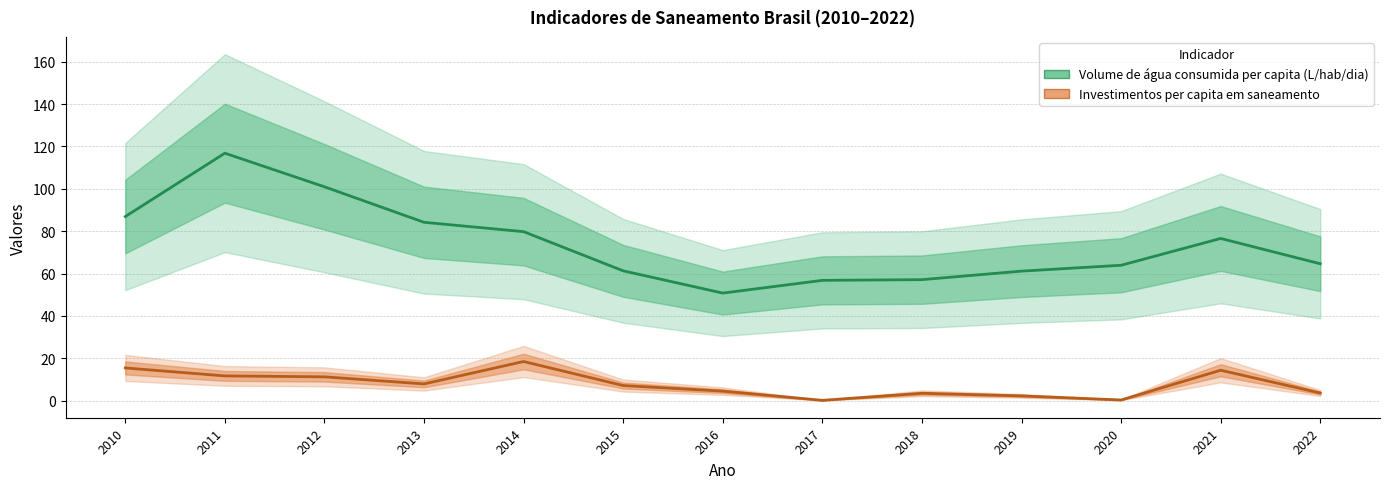

Between 2012 and 2021, which series saw the biggest shift?

Volume de água consumida per capita (L/hab/dia)